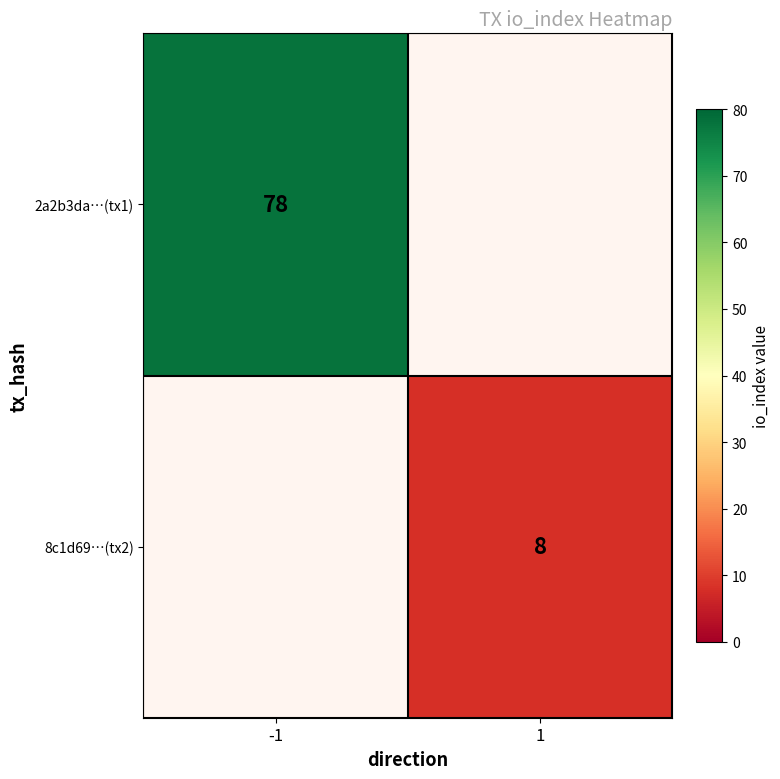

Is it true that 2a2b3da…(tx1) equals 0 at 1?

True